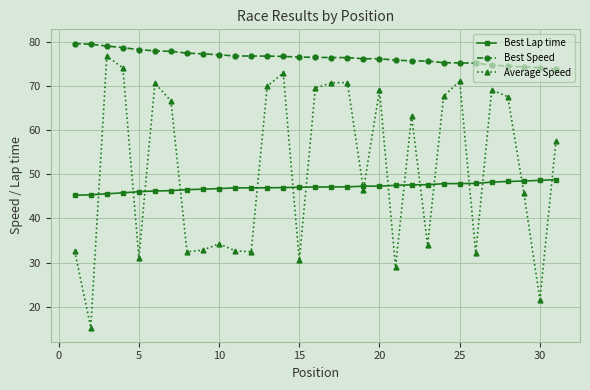

At how many categories does at least one series exceed 55?

31